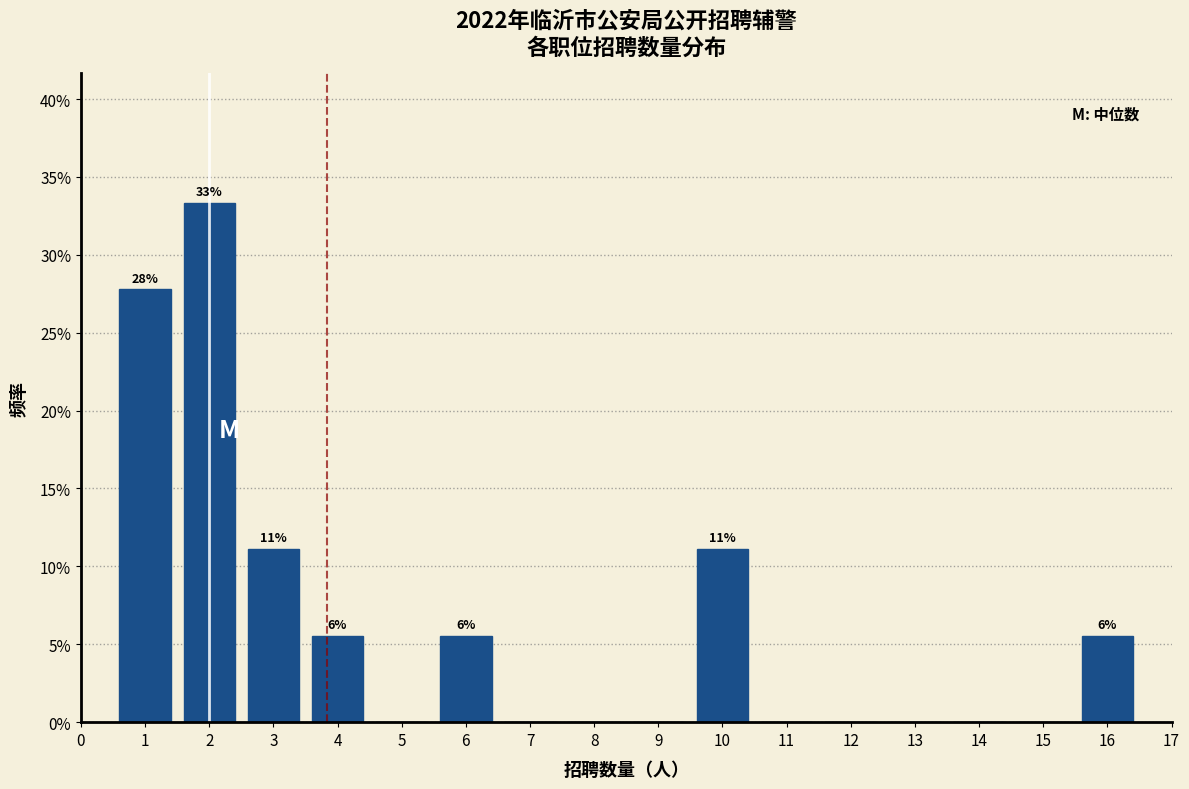

Over which range of the x-axis is the bar tallest?

1.5 to 2.5